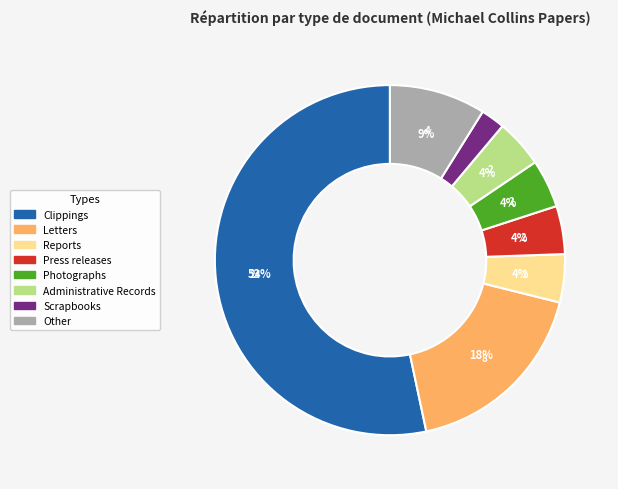

Does any single category account for the majority?

Yes